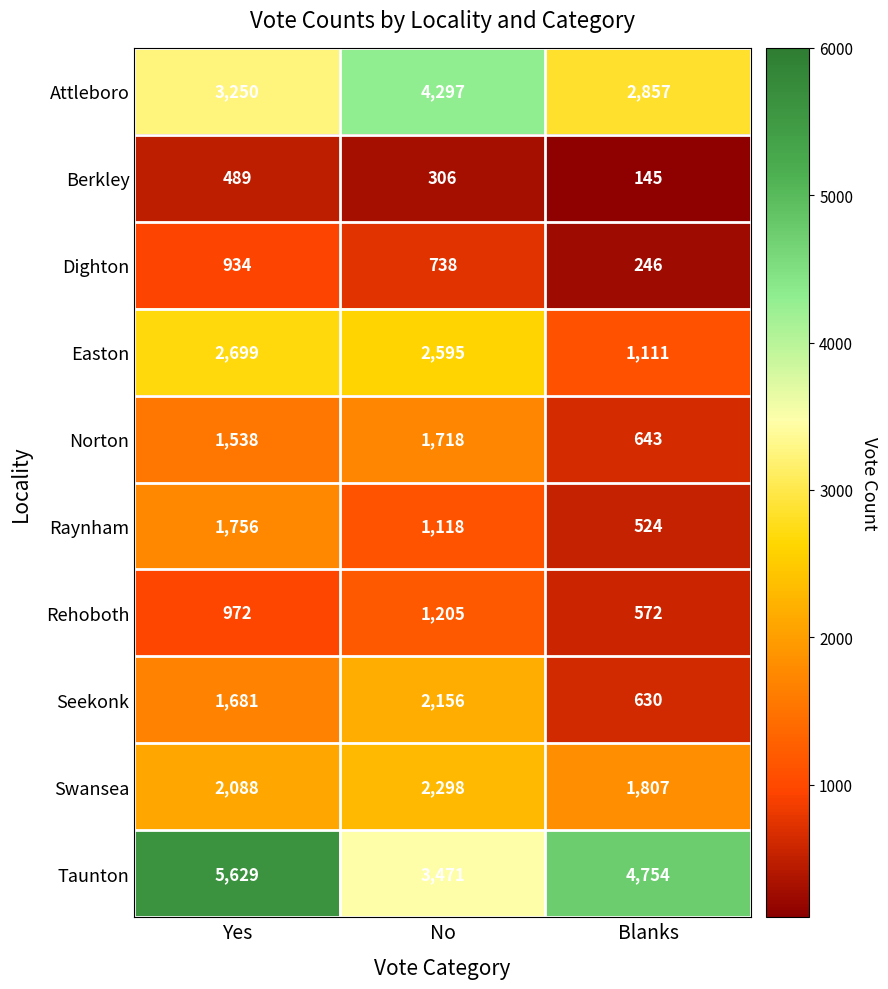

What is the total value across all series at No?

19902